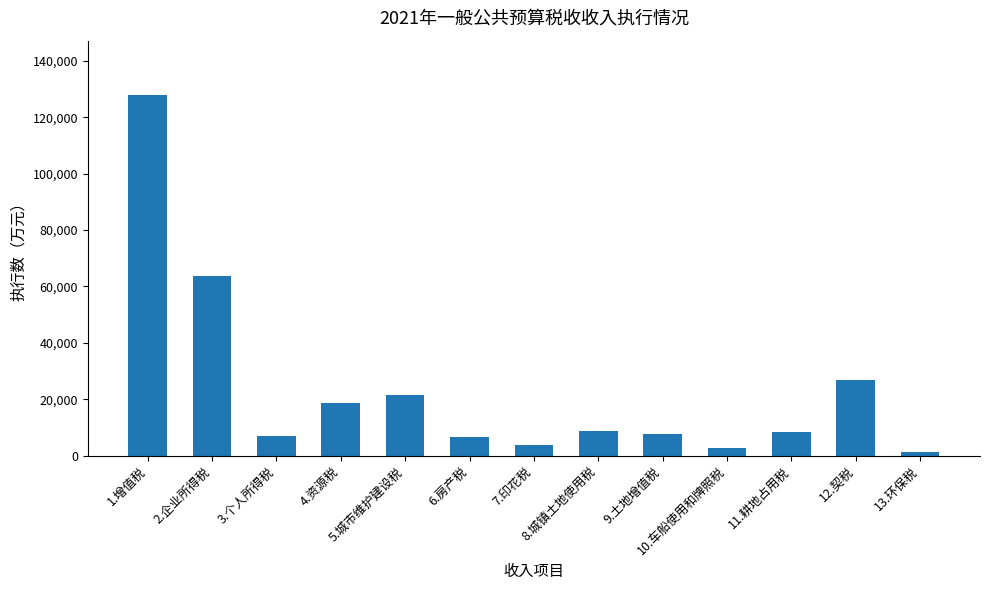

What is the sum of all values?

303707